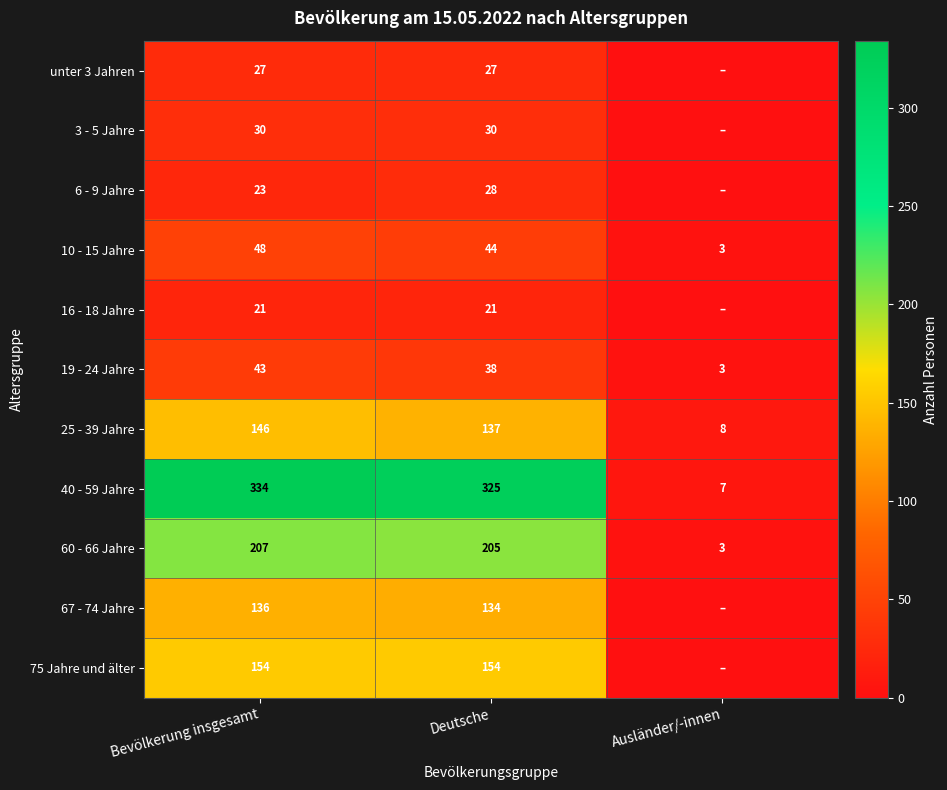

The 16 - 18 Jahre series shows 36 at Deutsche. True or false?

False